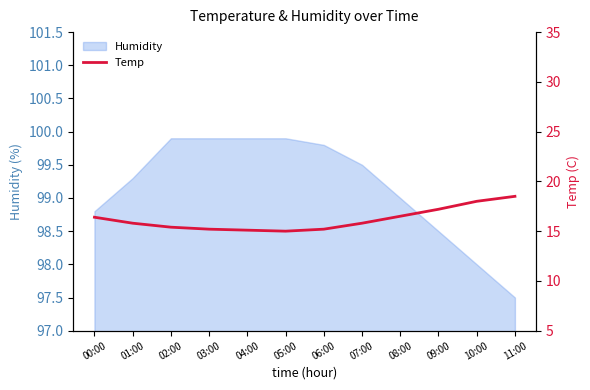

True or false: the data shows 4.0 at 05:00.

False